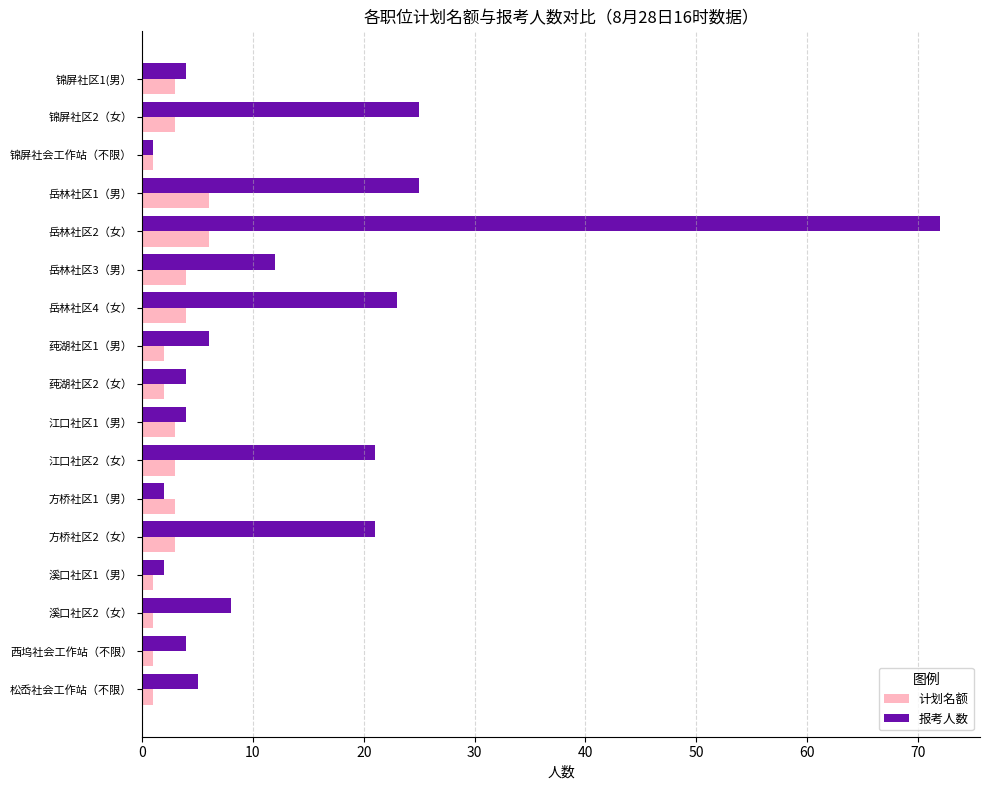

List the series in order of their overall mean, highest first.

报考人数, 计划名额